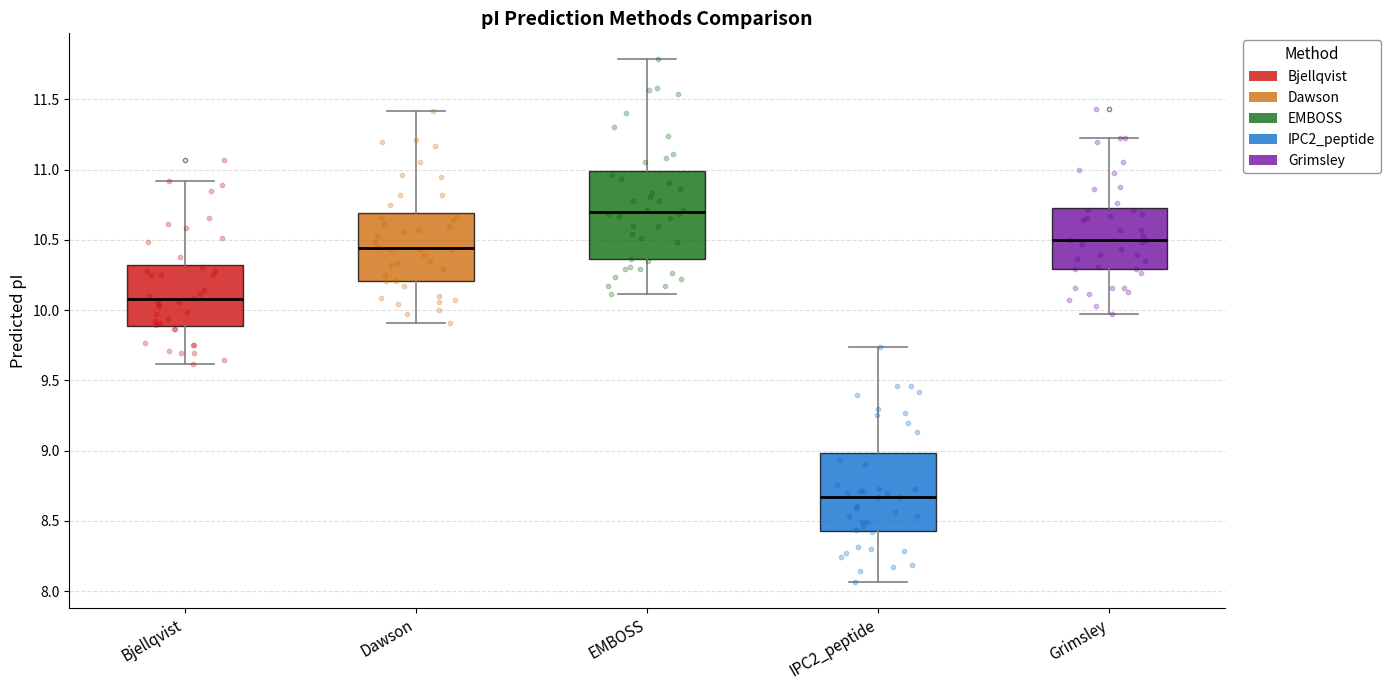

Reading left to right, read every box against the y-axis: the position of its median line, the range the box covers, and the ends of its whiskers. The values are not printed on the chart, so give them approximately, as read against the axis.

Bjellqvist: median 10.10, box 9.90 to 10.30, whiskers 9.60 to 10.90
Dawson: median 10.45, box 10.20 to 10.70, whiskers 9.90 to 11.40
EMBOSS: median 10.70, box 10.35 to 11.00, whiskers 10.10 to 11.80
IPC2_peptide: median 8.65, box 8.45 to 9.00, whiskers 8.05 to 9.75
Grimsley: median 10.50, box 10.30 to 10.75, whiskers 9.95 to 11.25